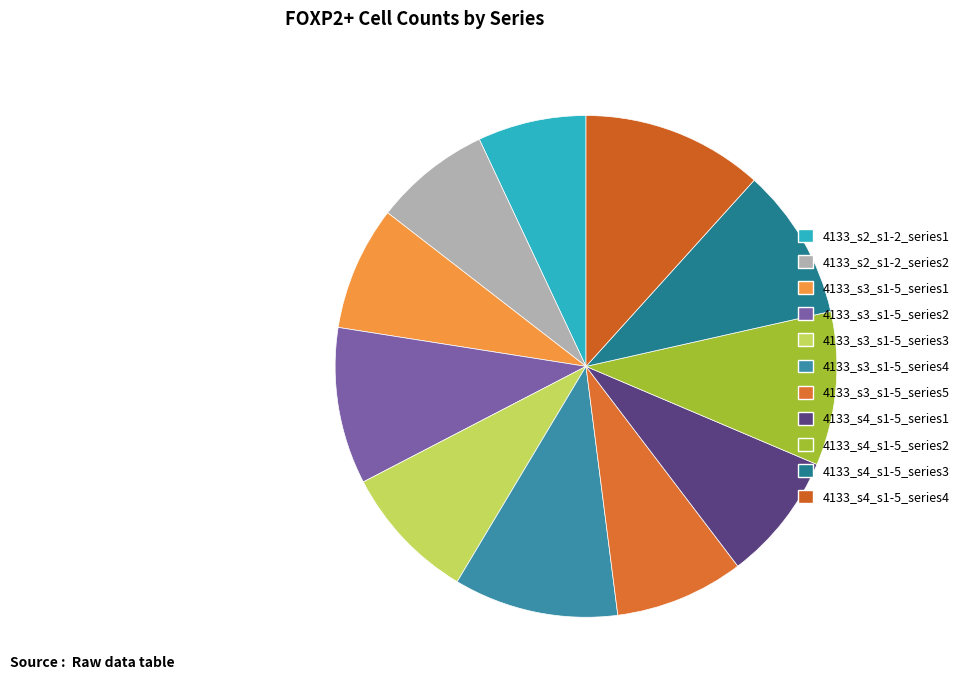

Count the number of slices in the pie.

11